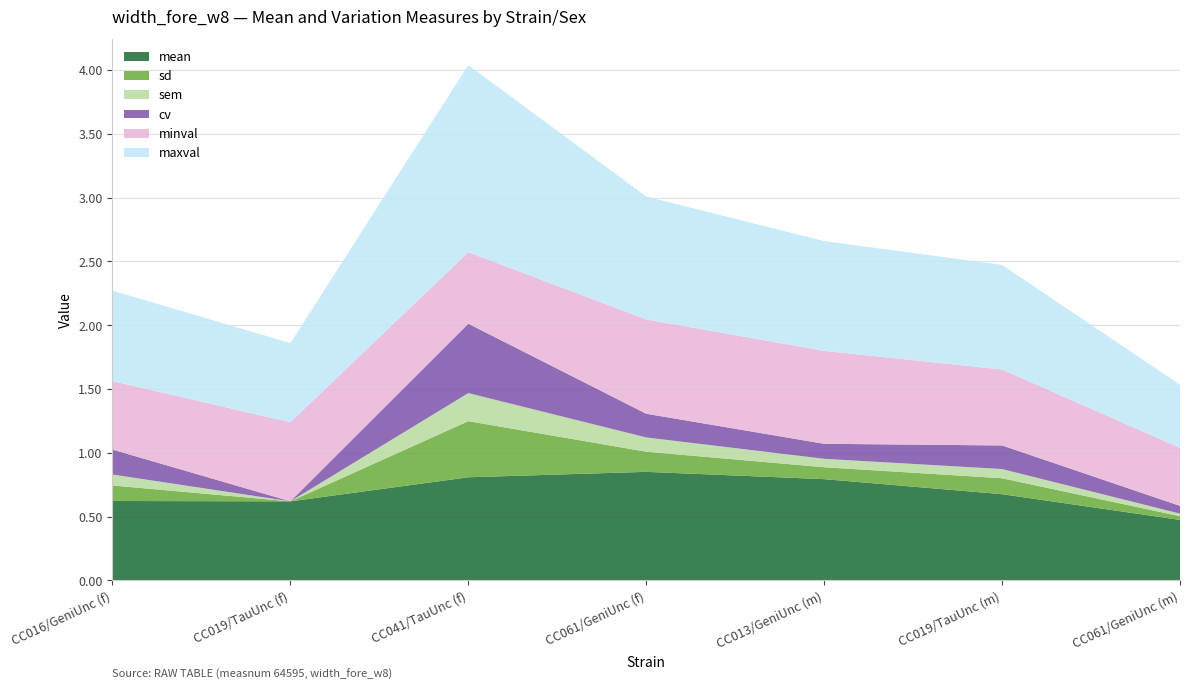

Reading left to right, list all the values displayed in this chart.

mean: CC016/GeniUnc (f)=0.6	CC019/TauUnc (f)=0.6	CC041/TauUnc (f)=0.8	CC061/GeniUnc (f)=0.9	CC013/GeniUnc (m)=0.8	CC019/TauUnc (m)=0.7	CC061/GeniUnc (m)=0.5
sd: CC016/GeniUnc (f)=0.1	CC019/TauUnc (f)=0.0	CC041/TauUnc (f)=0.4	CC061/GeniUnc (f)=0.2	CC013/GeniUnc (m)=0.1	CC019/TauUnc (m)=0.1	CC061/GeniUnc (m)=0.0
sem: CC016/GeniUnc (f)=0.1	CC019/TauUnc (f)=0.0	CC041/TauUnc (f)=0.2	CC061/GeniUnc (f)=0.1	CC013/GeniUnc (m)=0.1	CC019/TauUnc (m)=0.1	CC061/GeniUnc (m)=0.0
cv: CC016/GeniUnc (f)=0.2	CC019/TauUnc (f)=0.0	CC041/TauUnc (f)=0.5	CC061/GeniUnc (f)=0.2	CC013/GeniUnc (m)=0.1	CC019/TauUnc (m)=0.2	CC061/GeniUnc (m)=0.1
minval: CC016/GeniUnc (f)=0.5	CC019/TauUnc (f)=0.6	CC041/TauUnc (f)=0.6	CC061/GeniUnc (f)=0.7	CC013/GeniUnc (m)=0.7	CC019/TauUnc (m)=0.6	CC061/GeniUnc (m)=0.5
maxval: CC016/GeniUnc (f)=0.7	CC019/TauUnc (f)=0.6	CC041/TauUnc (f)=1.5	CC061/GeniUnc (f)=1.0	CC013/GeniUnc (m)=0.9	CC019/TauUnc (m)=0.8	CC061/GeniUnc (m)=0.5